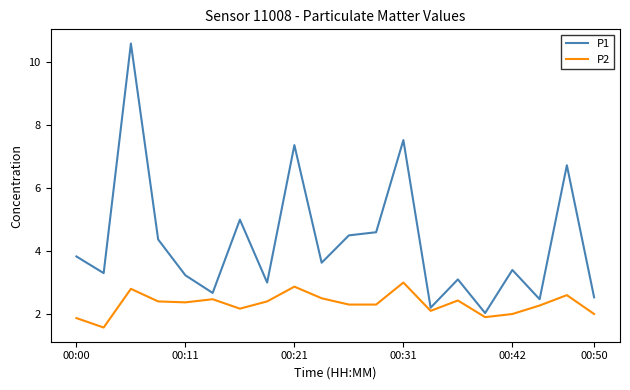

Reading left to right, transcribe all the data shown in this chart.

P1: 3.8	3.3	10.6	4.4	3.2	2.7	5.0	3.0	7.4	3.6	4.5	4.6	7.5	2.2	3.1	2.0	3.4	2.5	6.7	2.5
P2: 1.9	1.6	2.8	2.4	2.4	2.5	2.2	2.4	2.9	2.5	2.3	2.3	3.0	2.1	2.4	1.9	2.0	2.3	2.6	2.0